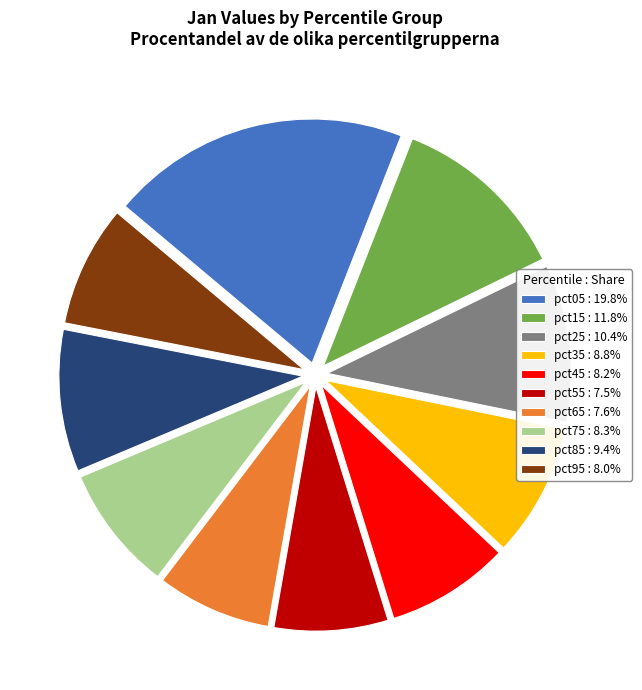

Is the sum of pct85 : 9.4% and pct35 : 8.8% greater than half?

No